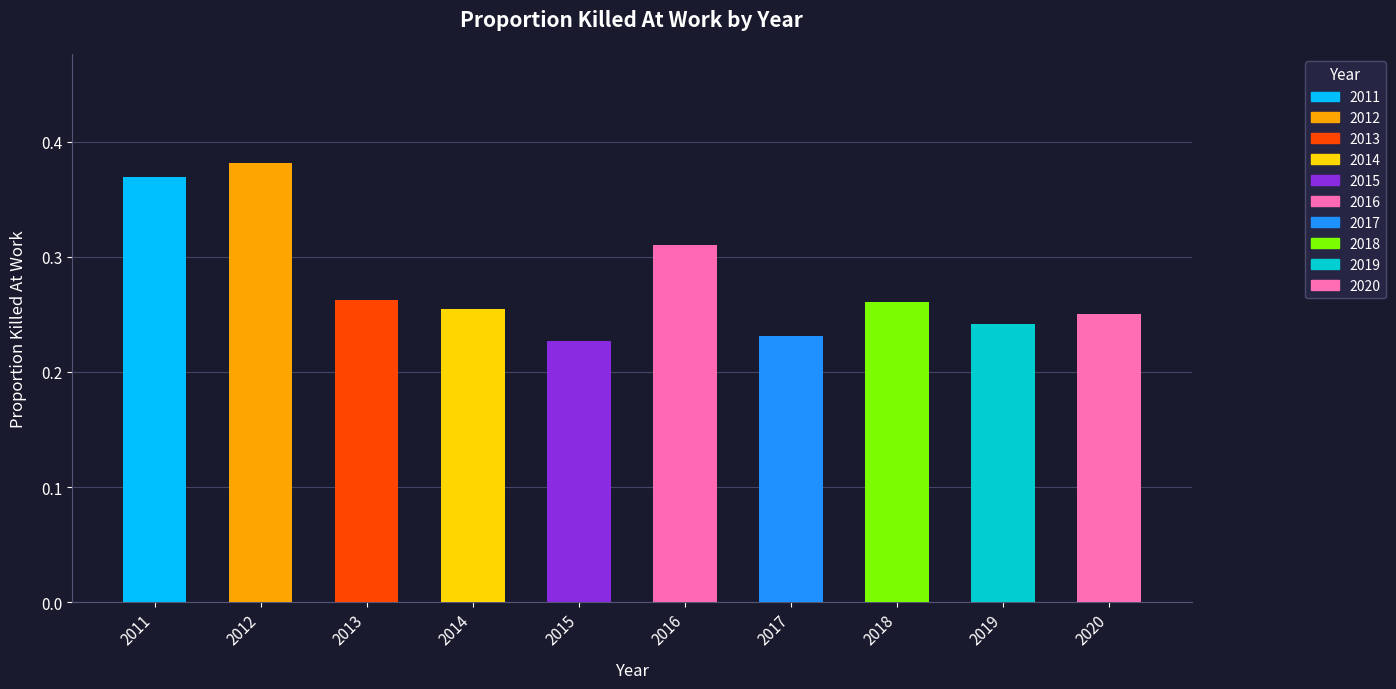

True or false: the data shows 0.4 at 2017.

False